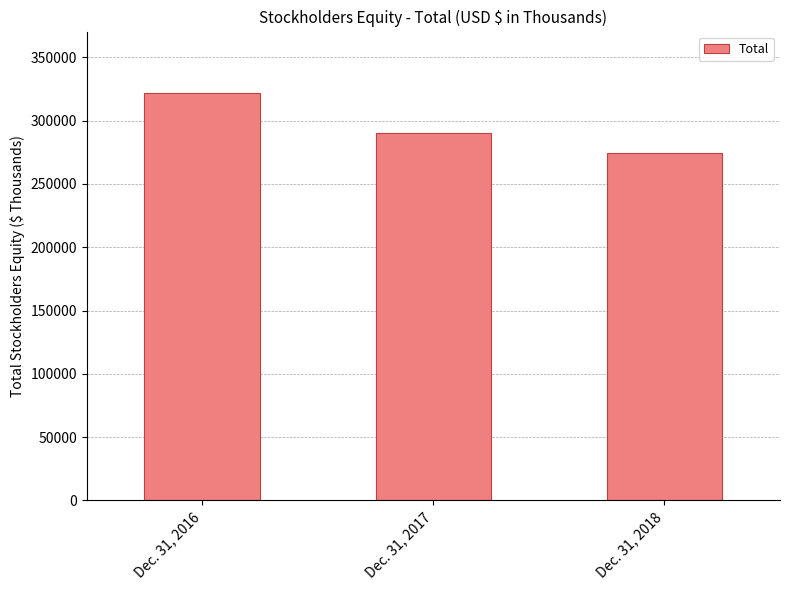

What is the change in value from Dec. 31, 2016 to Dec. 31, 2018?

-47533